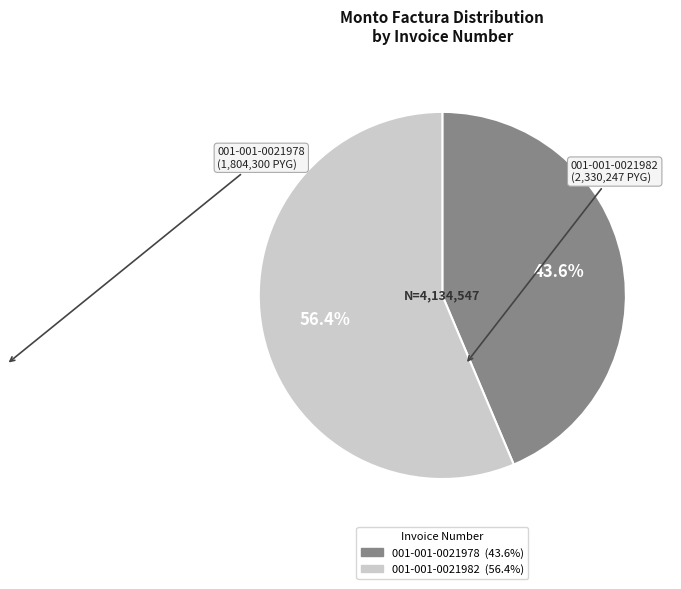

Is it true that 001-001-0021982 is 68% of the pie?

False